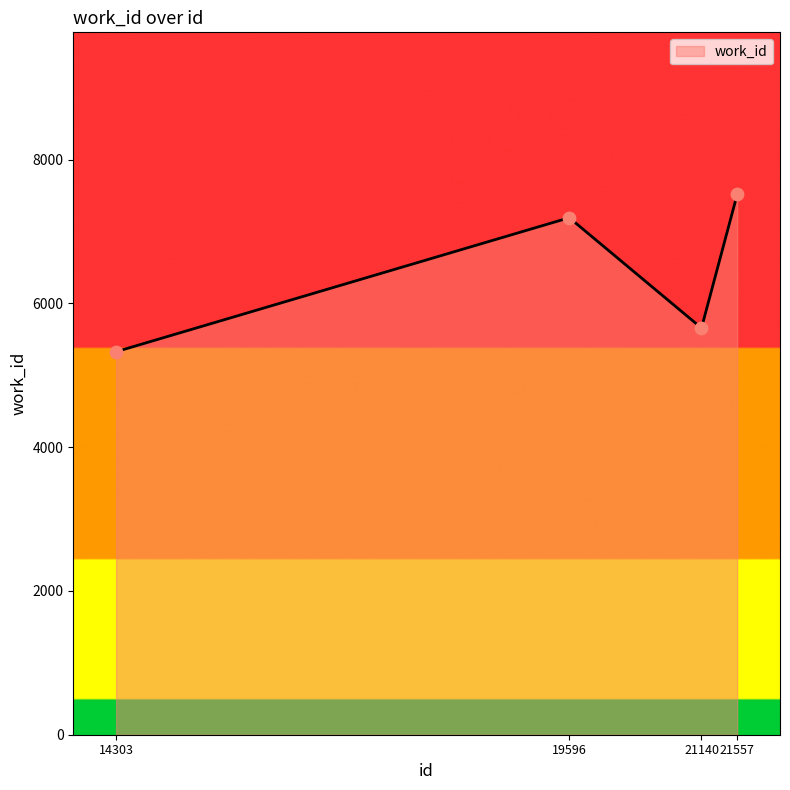

What is the ratio of the value at 14303 to the value at 21557?

0.7